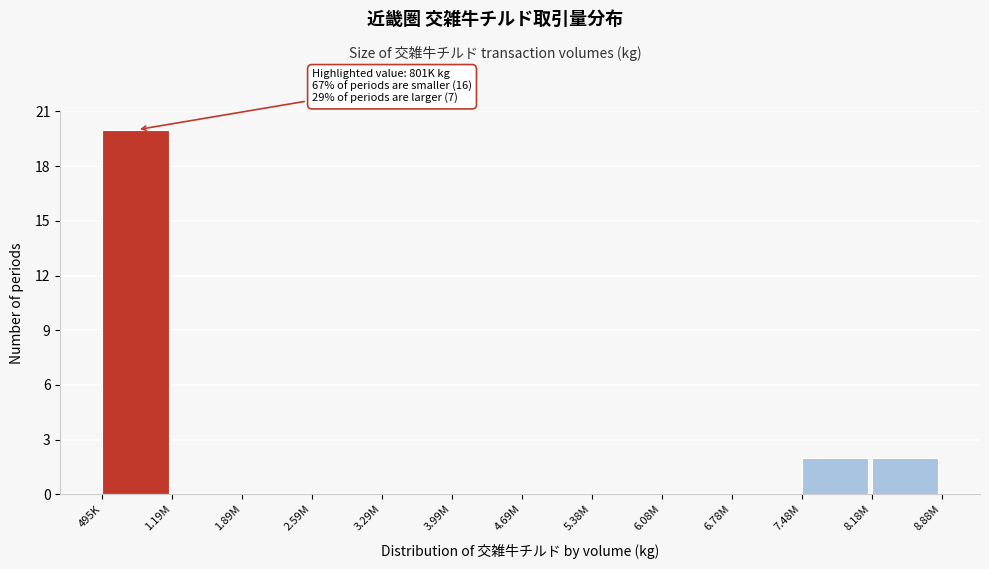

Reading left to right, list all the values displayed in this chart.

495K=20	1.19M=0	1.89M=0	2.59M=0	3.29M=0	3.99M=0	4.69M=0	5.38M=0	6.08M=0	6.78M=0	7.48M=2	8.18M=2